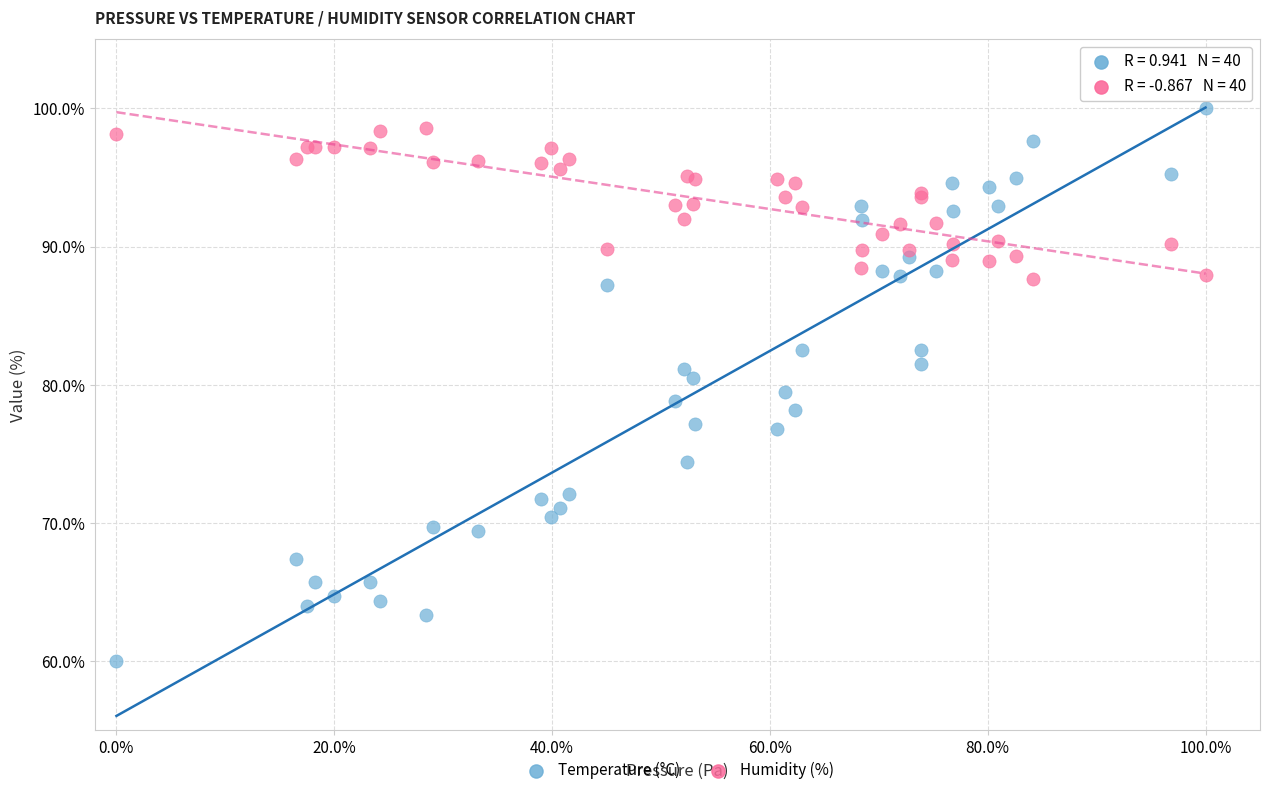

Which series has the widest spread of Y values?

Temperature (°C)